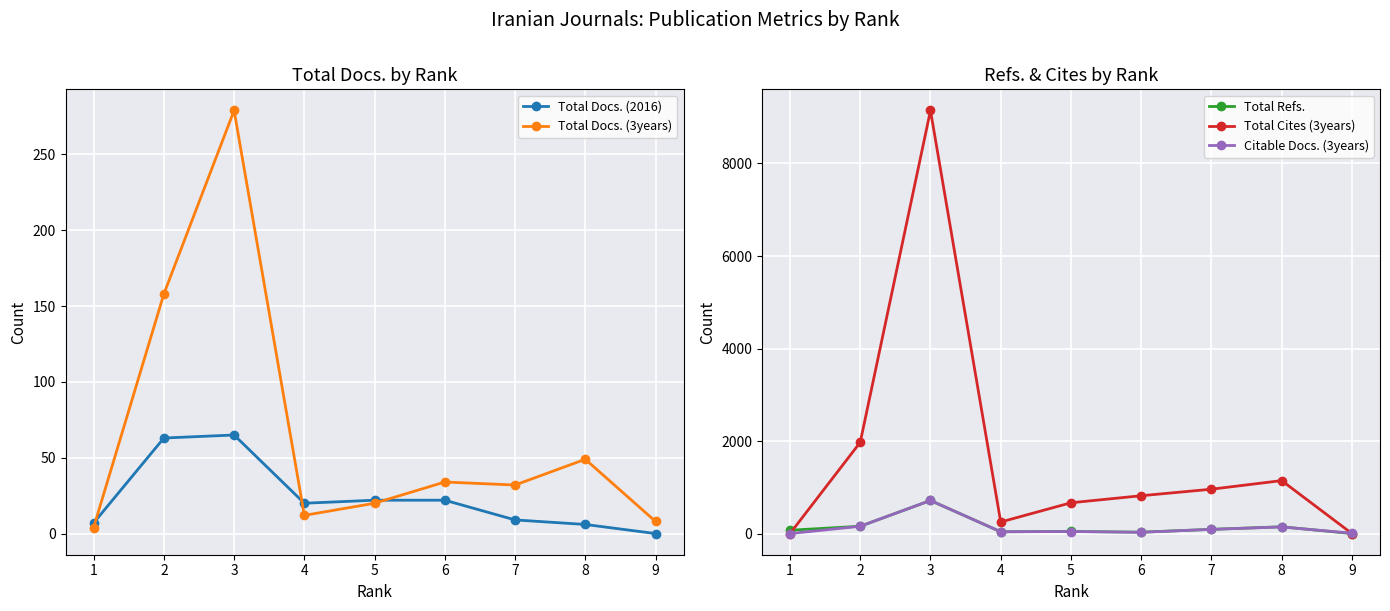

What is the difference between the highest and lowest values at 8?

1139